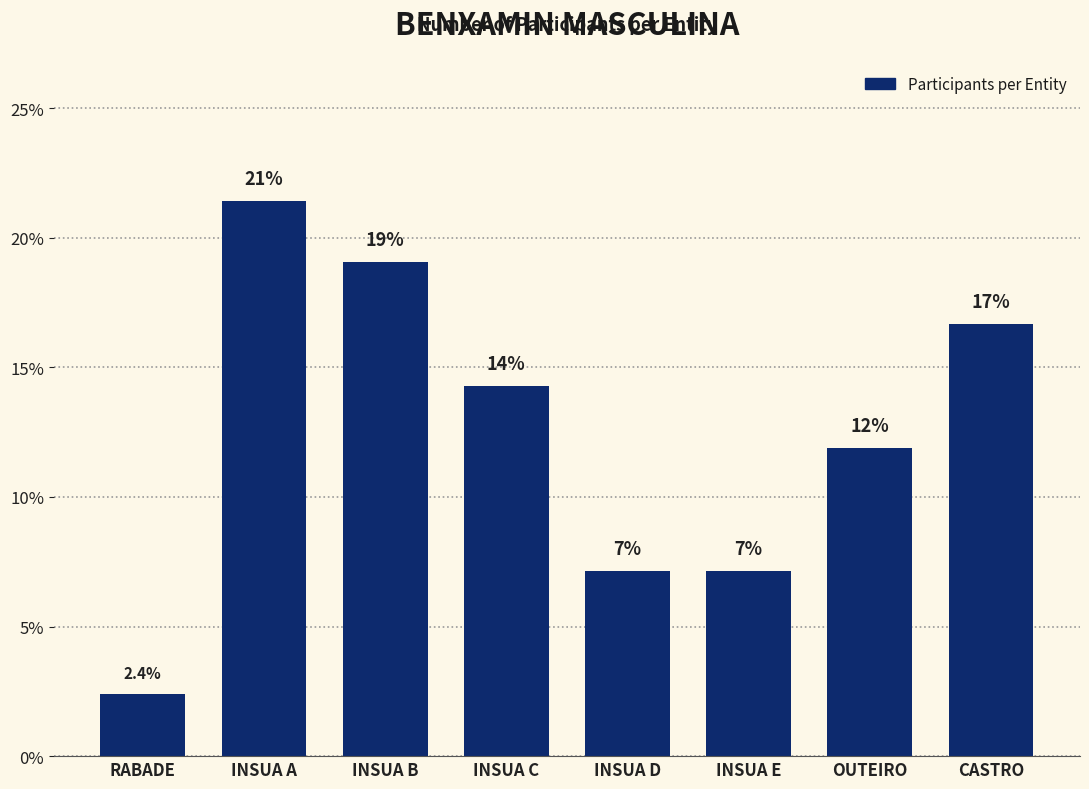

How many bars are there in total?

8